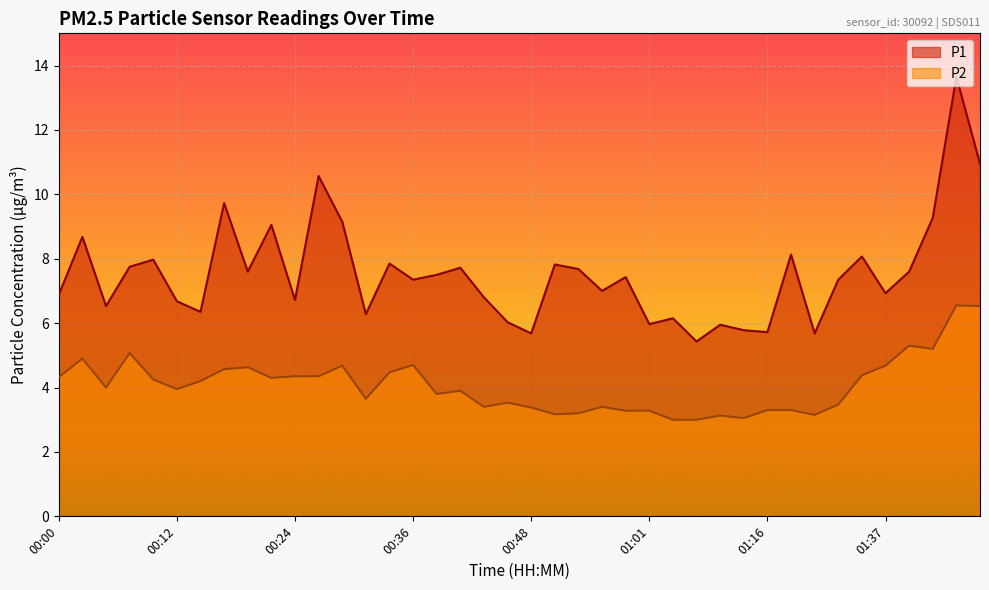

What is the difference between the highest and lowest values at 01:47?

4.4